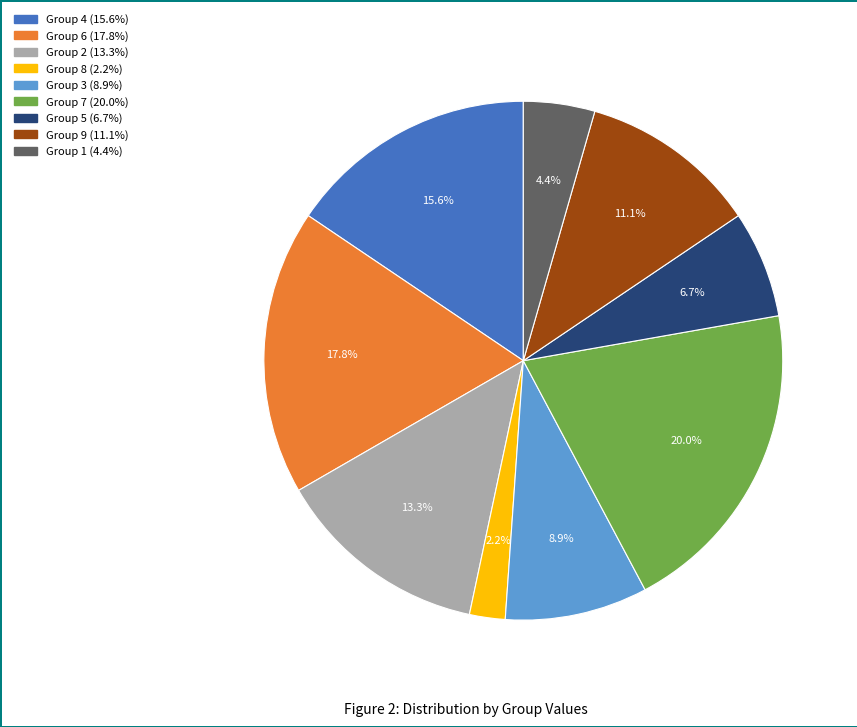

Is there any slice that represents more than half of the pie?

No